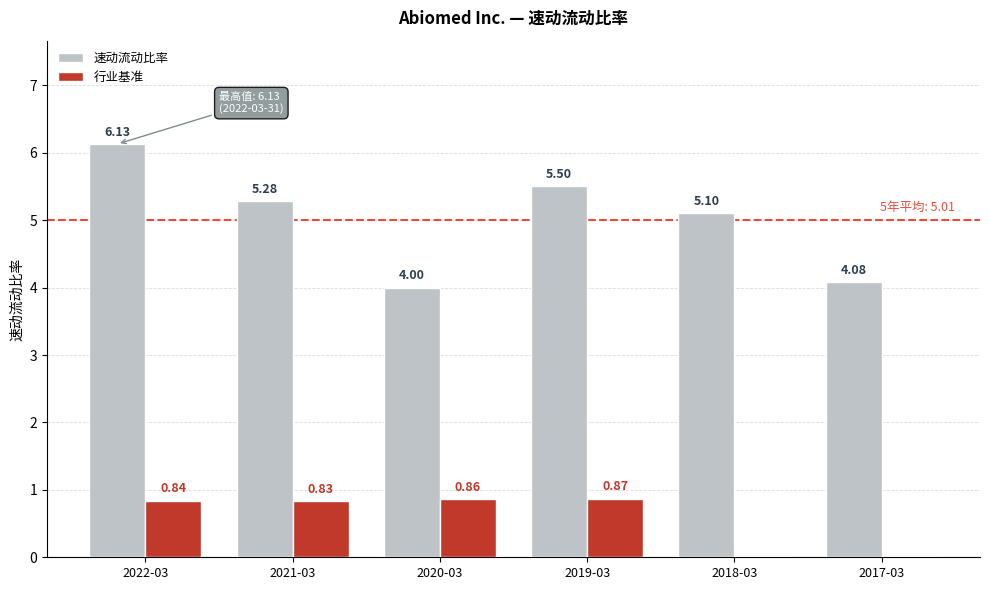

What is the sum of all 速动流动比率 values?

30.1